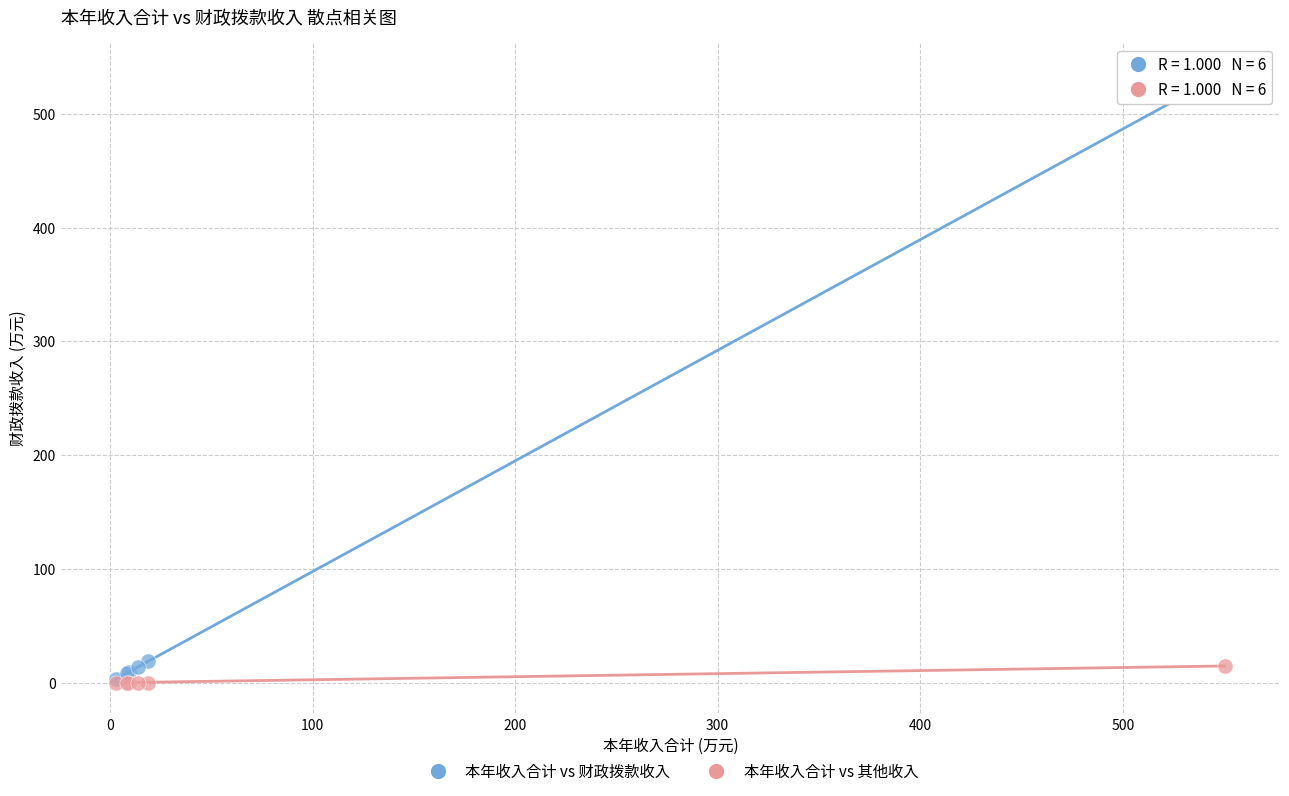

Which series has the widest spread of Y values?

本年收入合计 vs 财政拨款收入